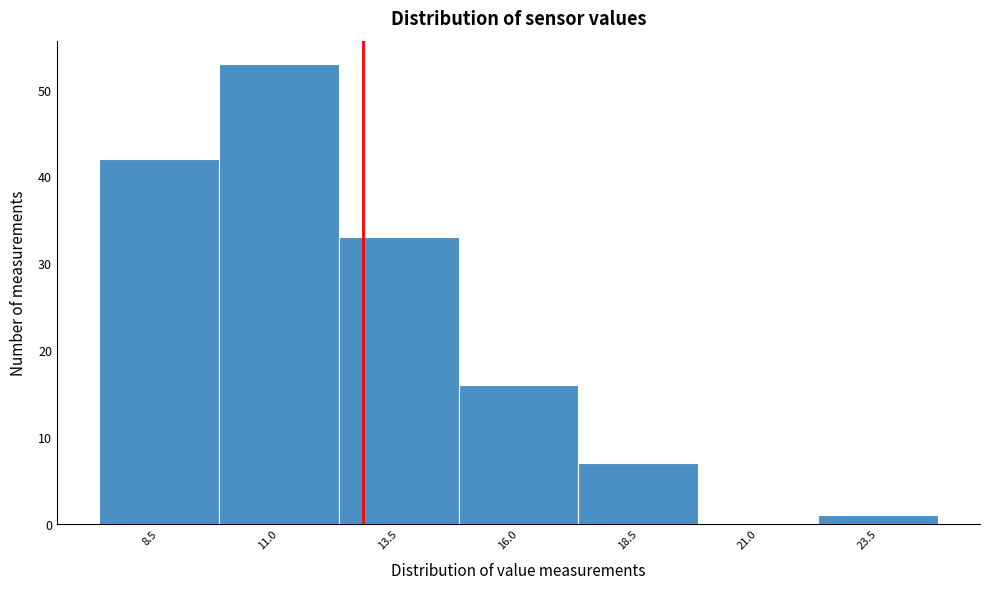

Reading left to right, transcribe all the data shown in this chart.

8.5=42	11.0=53	13.5=33	16.0=16	18.5=7	21.0=0	23.5=1